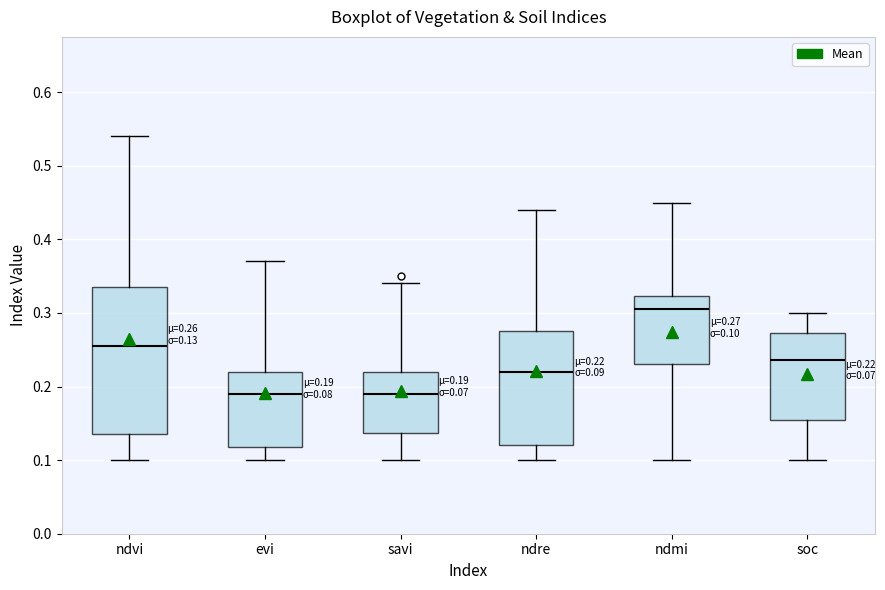

Which box has the highest median line?

ndmi